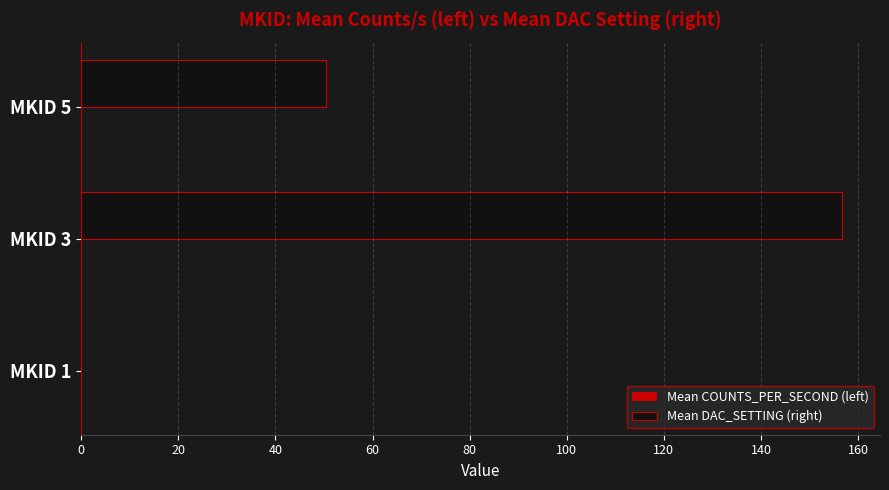

True or false: the data shows 88.5 at MKID 5.

False